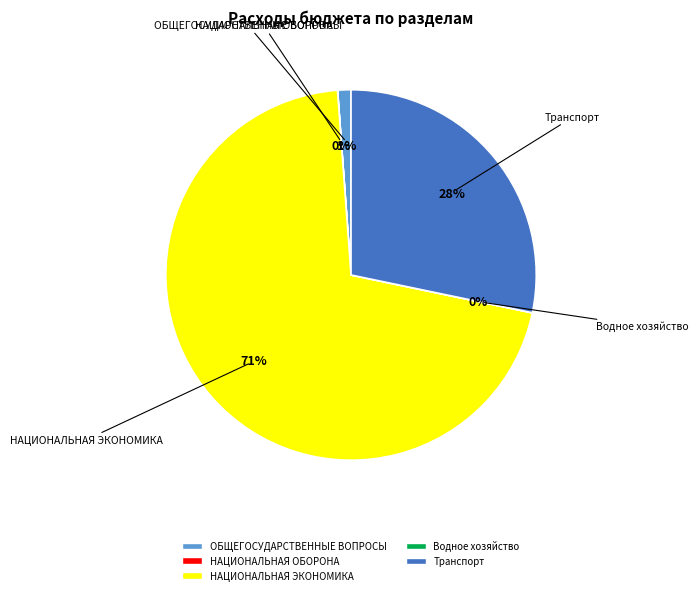

Is it true that НАЦИОНАЛЬНАЯ ЭКОНОМИКА is 71% of the pie?

True